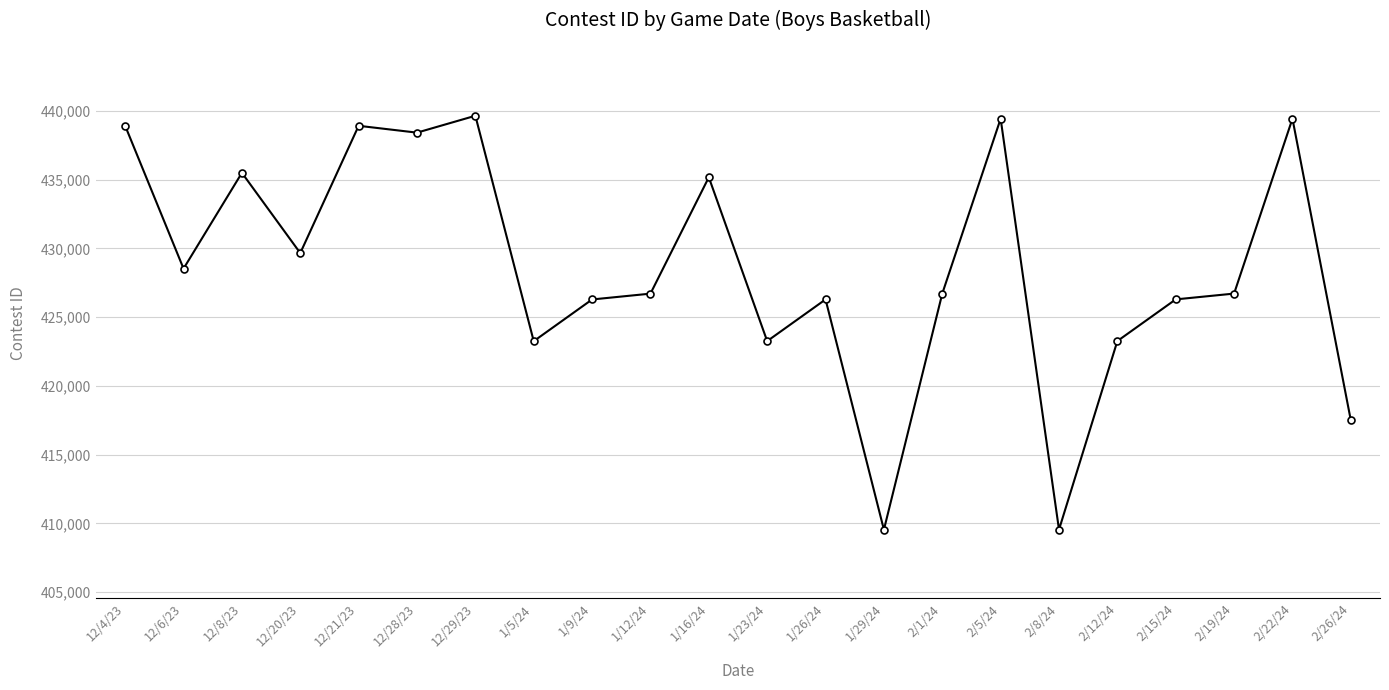

Is it true that the value at 12/8/23 is 435492?

True